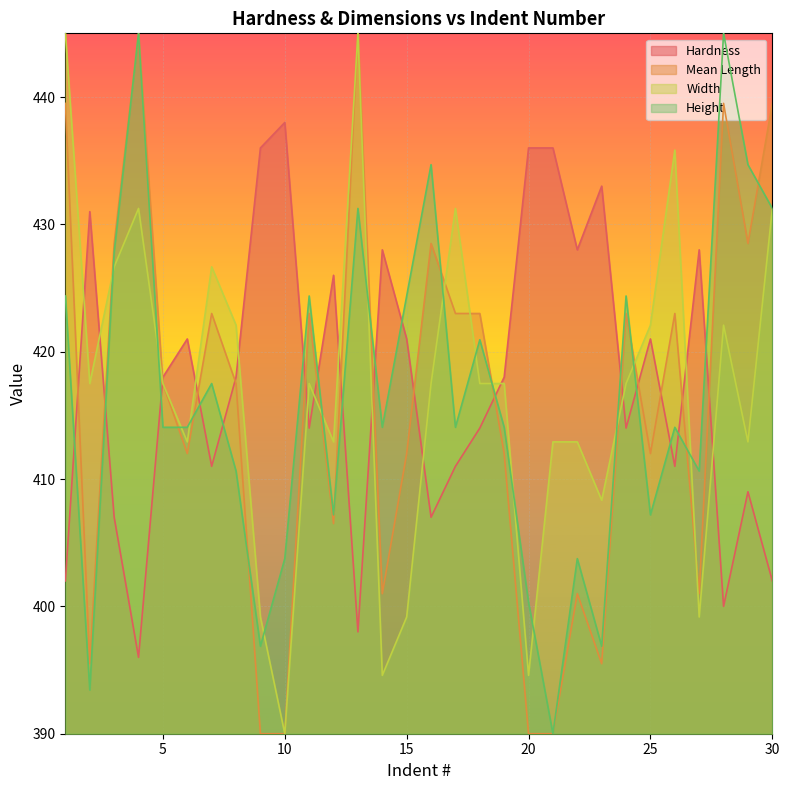

Which has a higher value, 30 or 17?

17